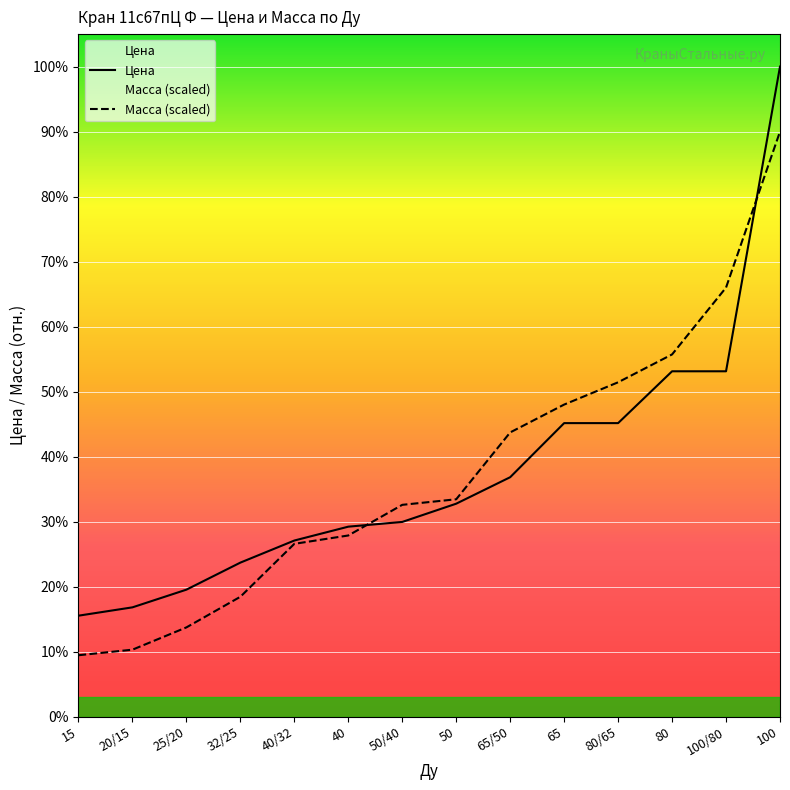

True or false: Масса (scaled) has more than 0 interior local peaks.

False